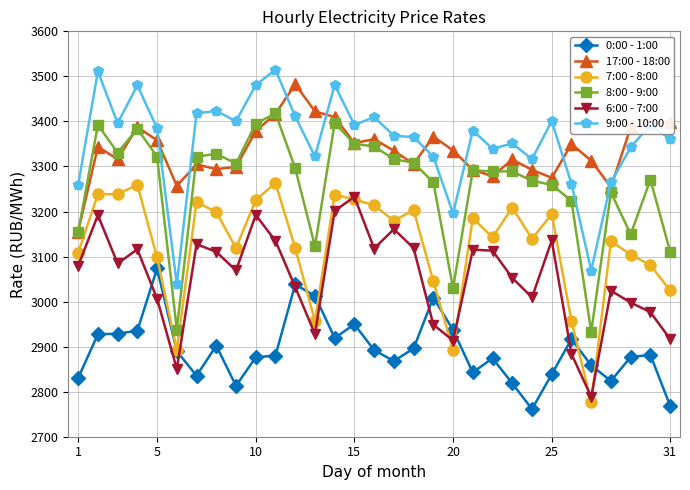

What is the value of the 8:00 - 9:00 point at the 19th from the left?

3264.8